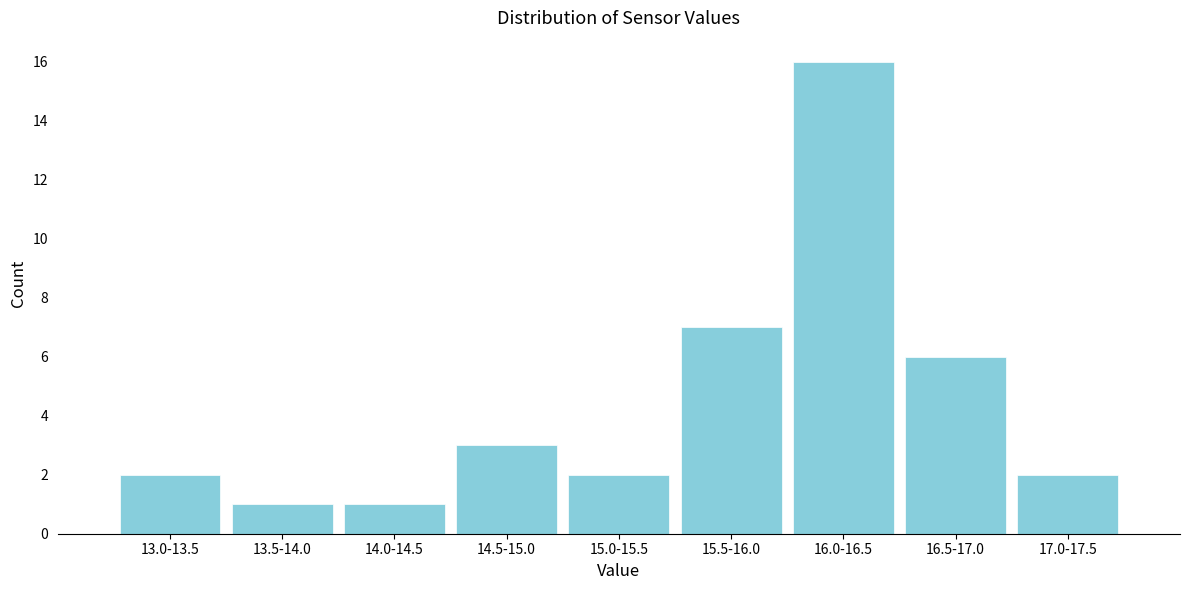

Reading left to right, list all the values displayed in this chart.

2	1	1	3	2	7	16	6	2